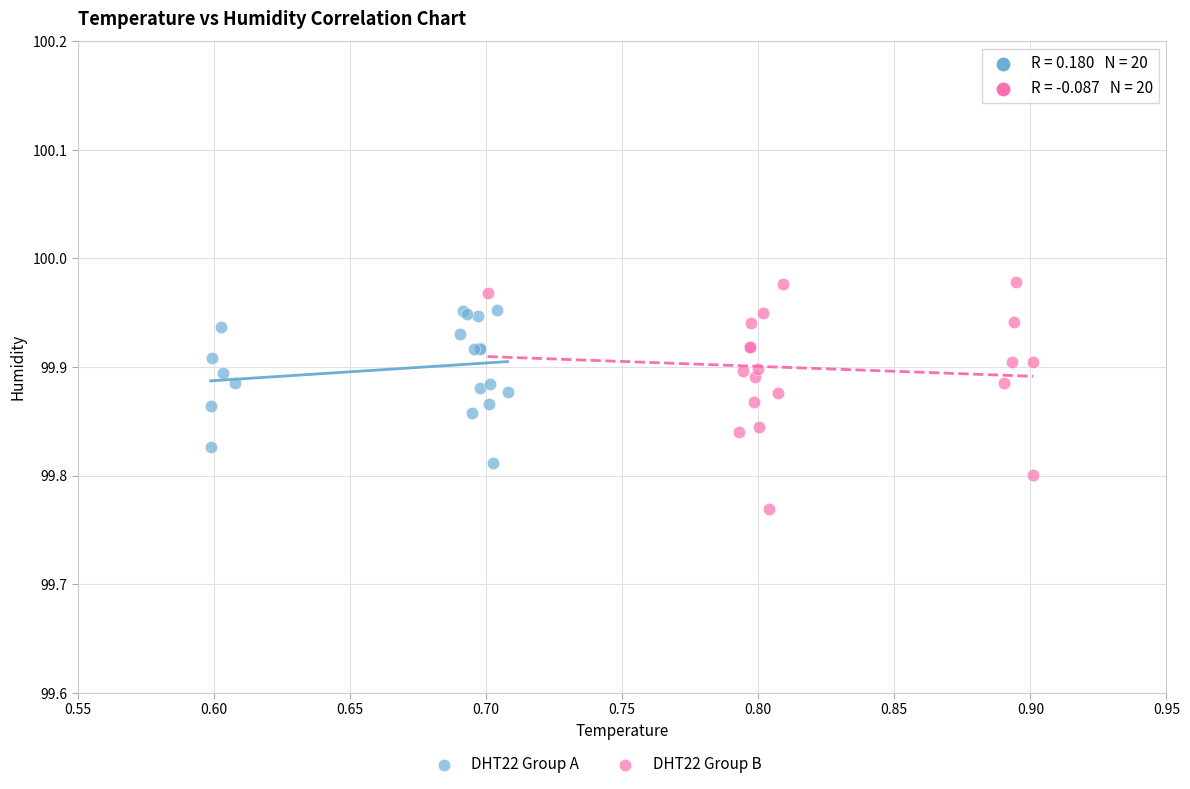

Which series contains the lowest Y value?

DHT22 Group B